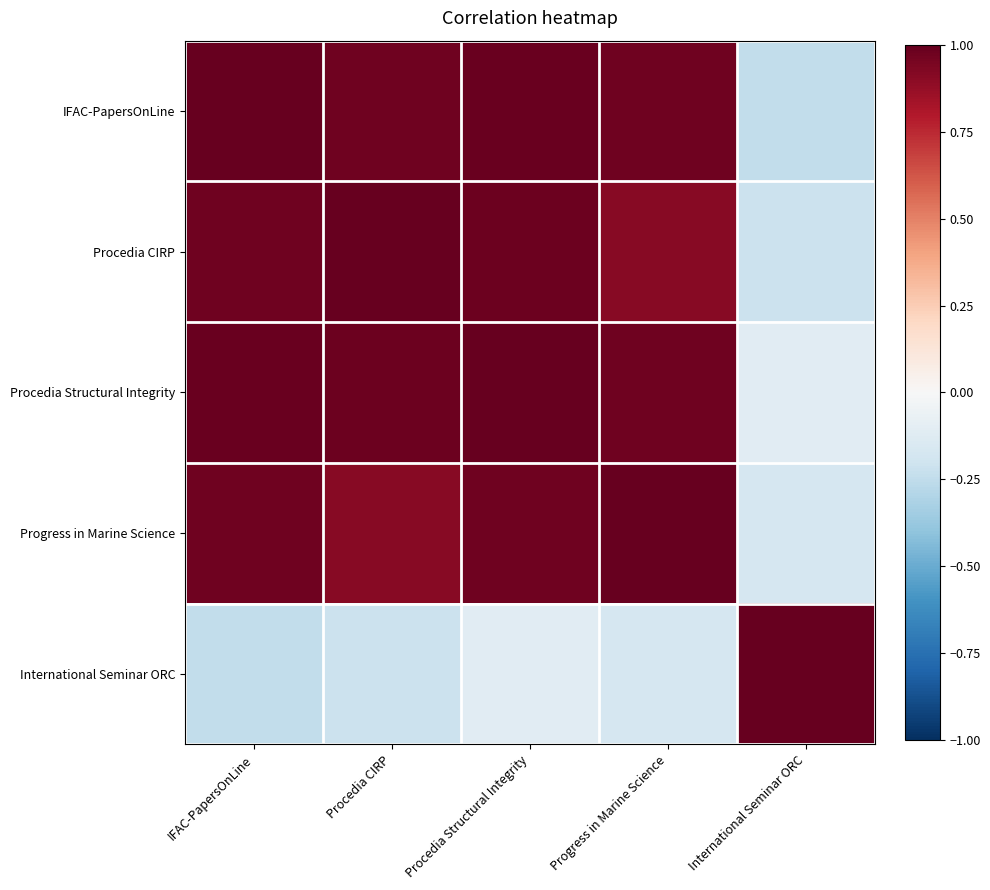

At Procedia CIRP, list the series in order from smallest to largest.

International Seminar ORC, Progress in Marine Science, IFAC-PapersOnLine, Procedia Structural Integrity, Procedia CIRP